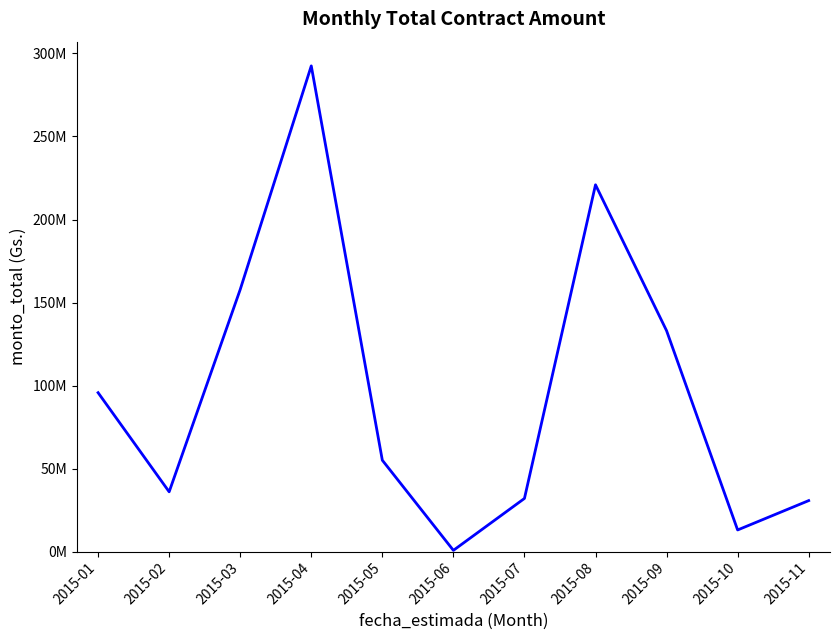

What is the value of the 4th point from the left?

292515090